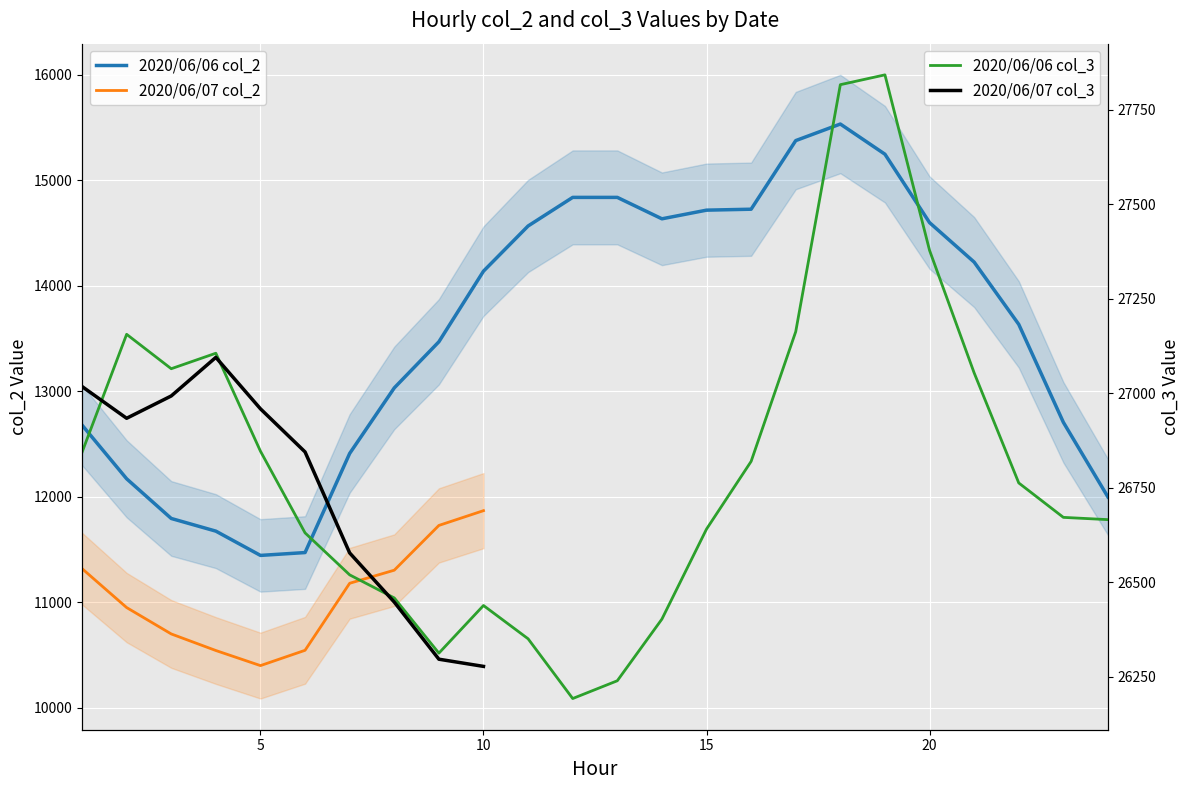

How many values in the 2020/06/06 col_3 series are below 26763?

12